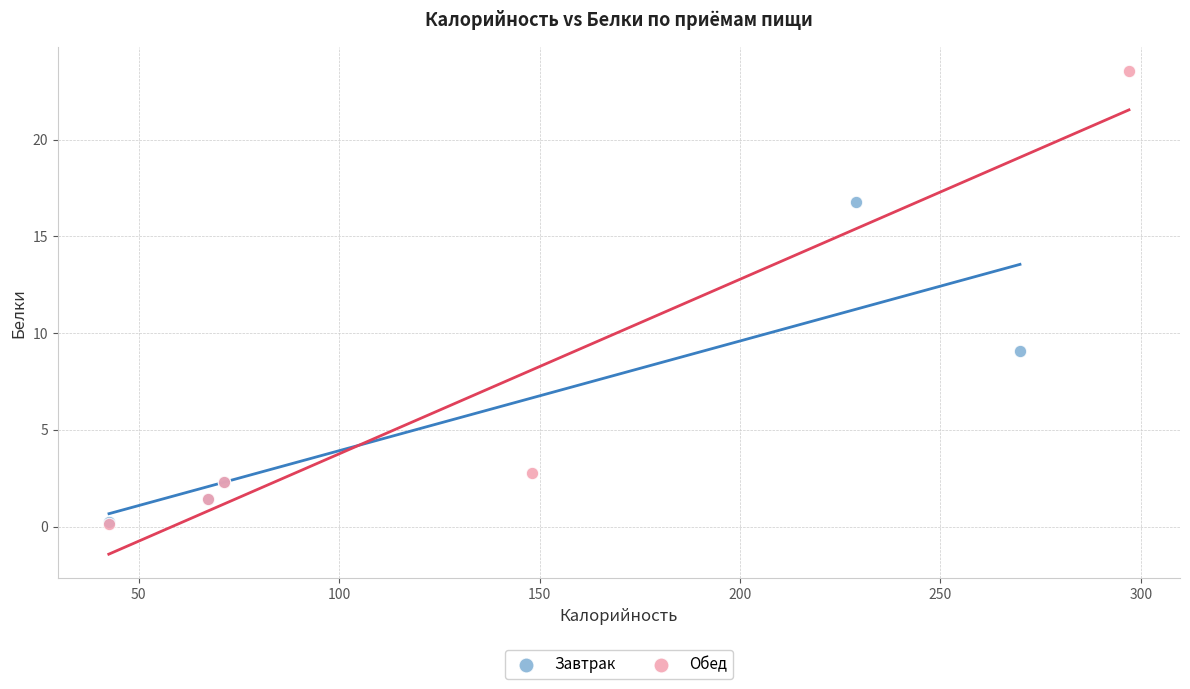

Which series has the widest spread of Y values?

Обед